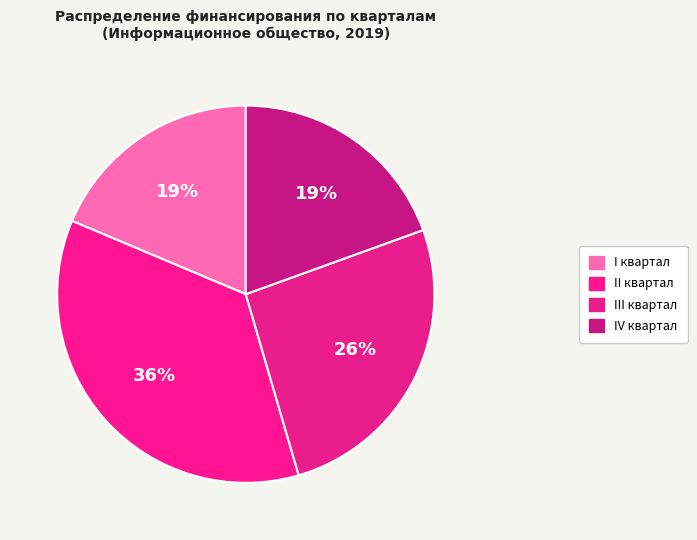

Count the number of slices in the pie.

4